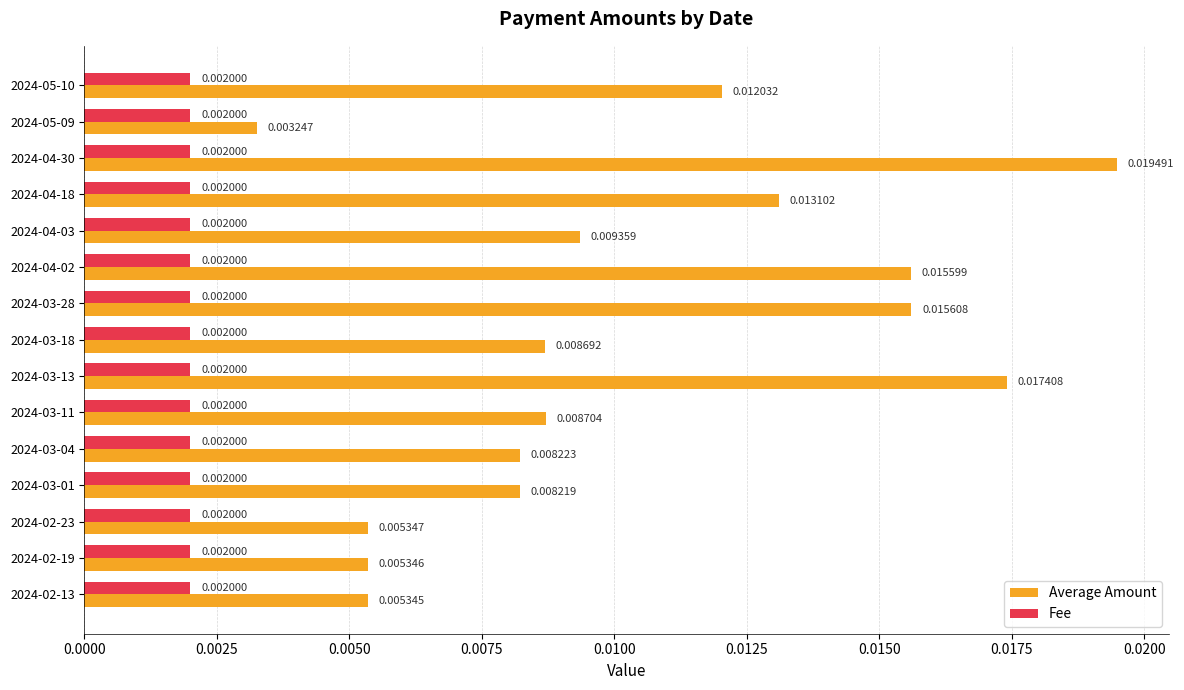

Which series has the largest range (max minus min)?

Average Amount